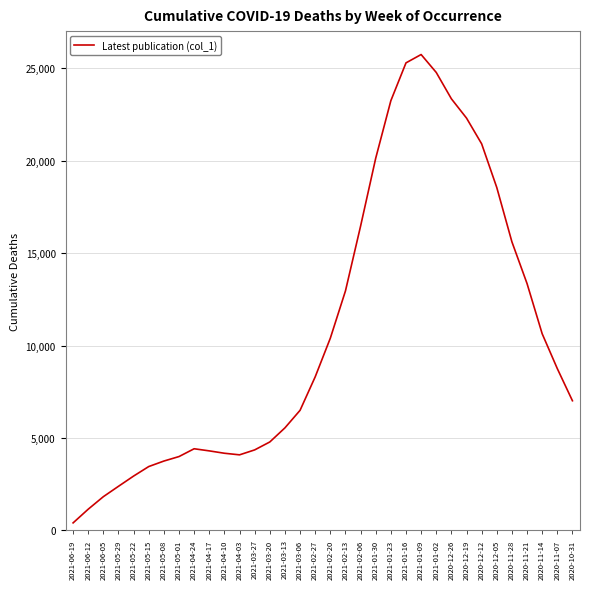

What is the difference between the second highest and second lowest values?

24135